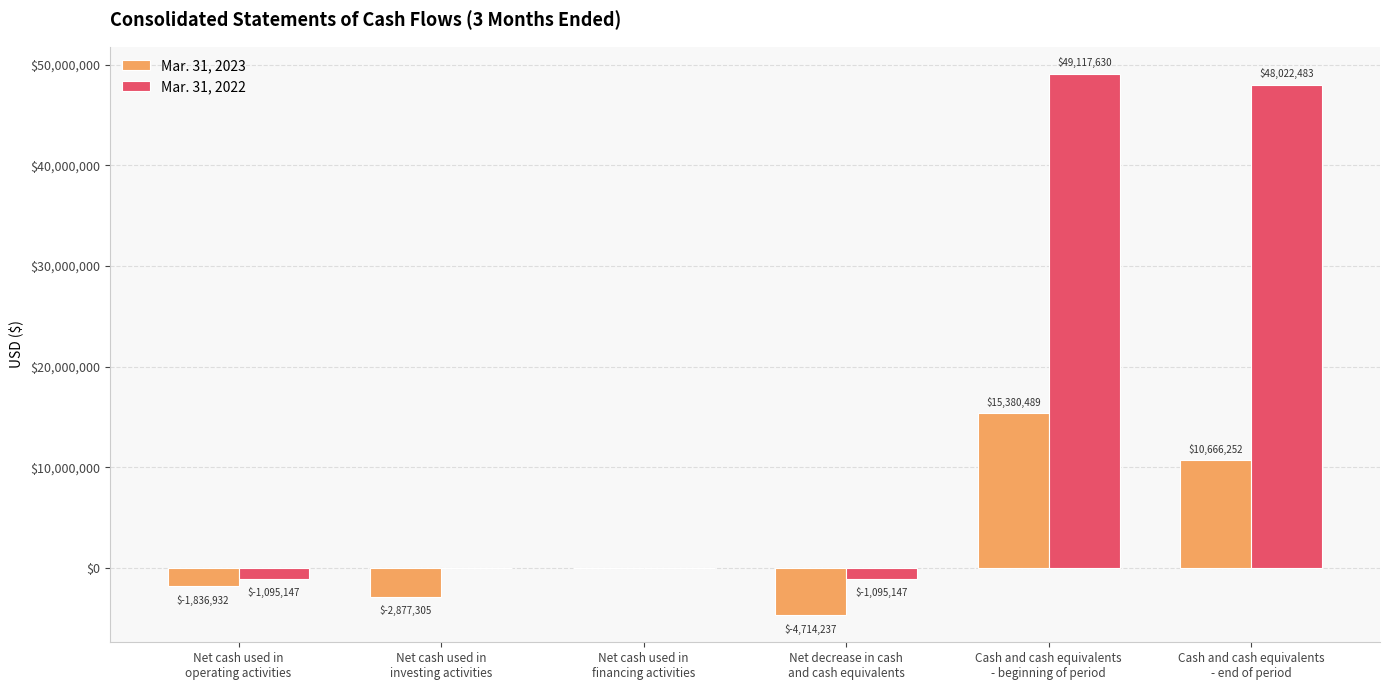

How many distinct data groups are displayed?

2